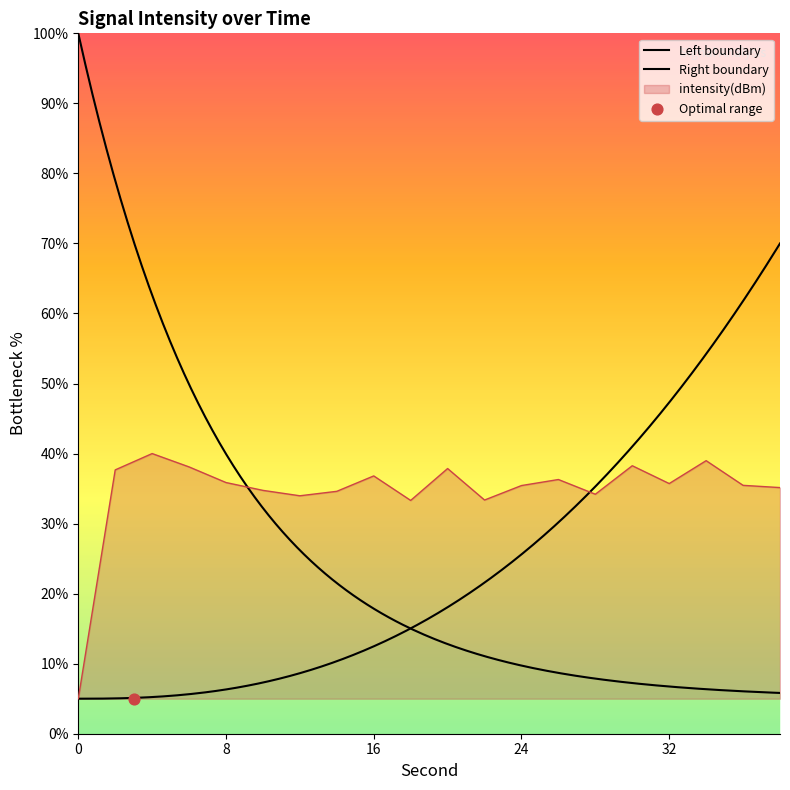

What is the change in value from 24 to 30?

+2.8